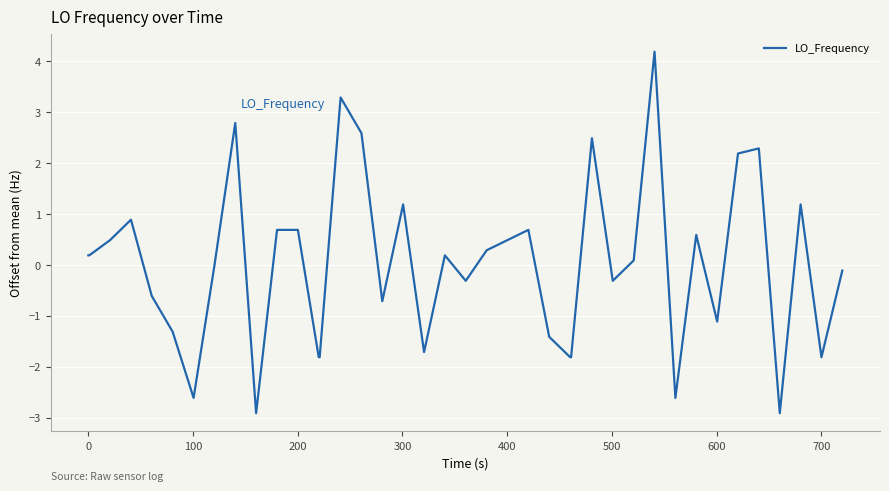

What is the minimum value shown in the chart?

-2.9